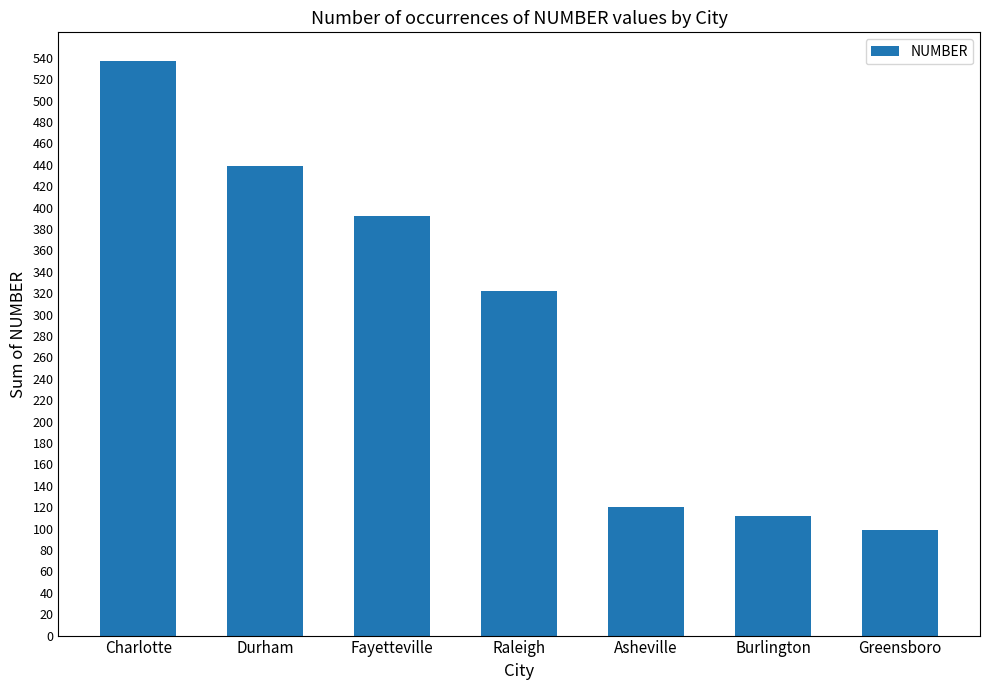

What is the minimum value shown in the chart?

99